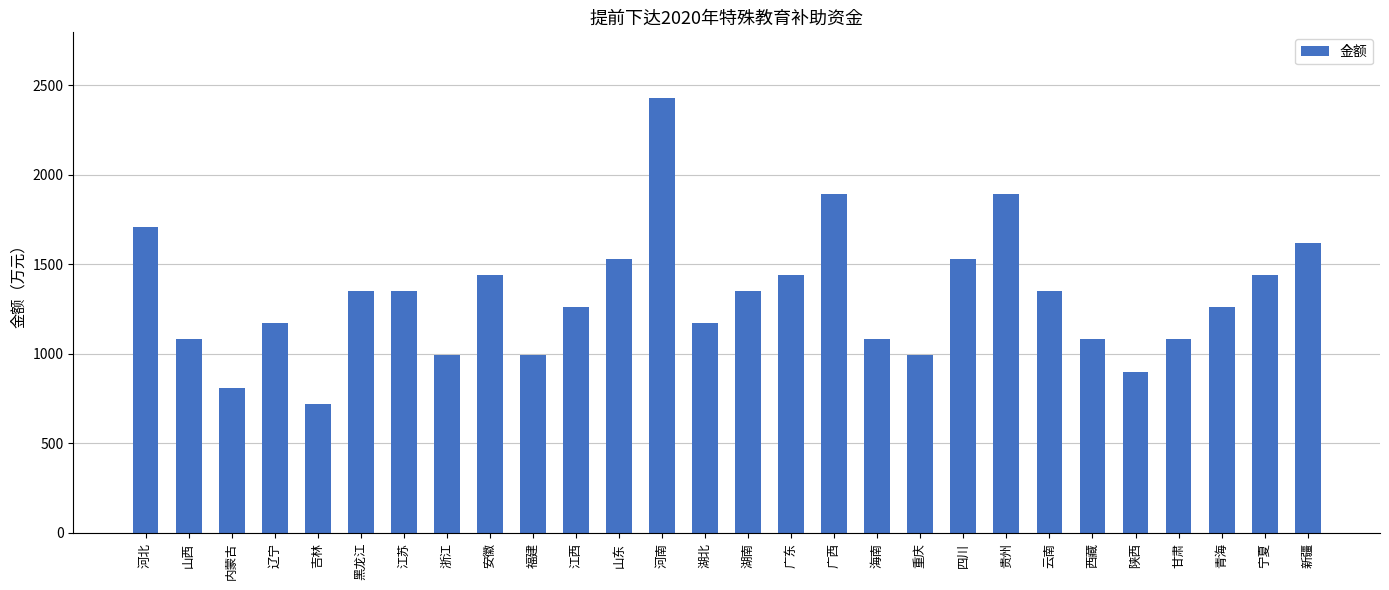

What is the maximum value shown in the chart?

2430